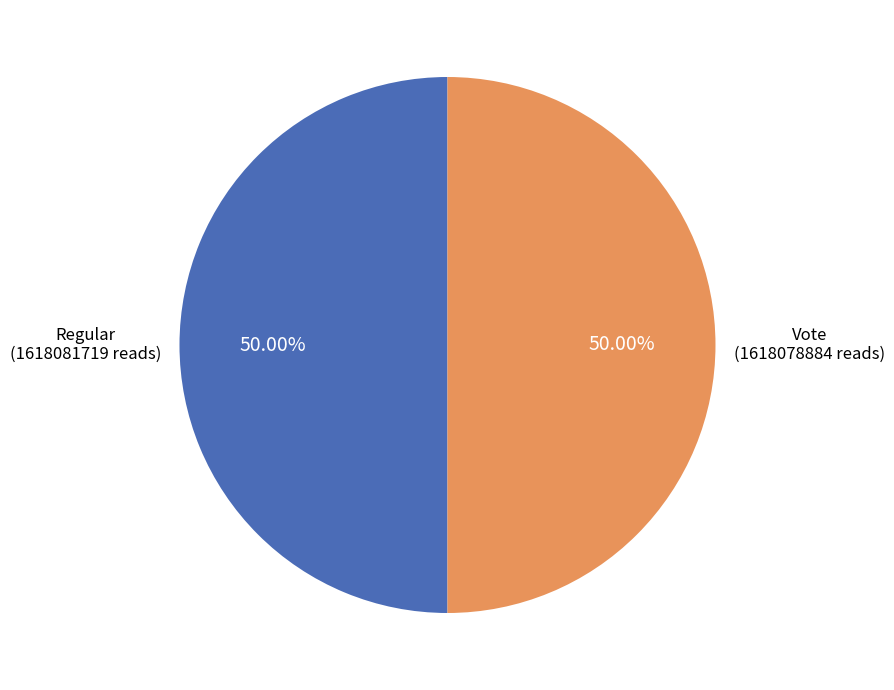

Approximately how many times larger is the value at Regular compared to Vote?

1.0